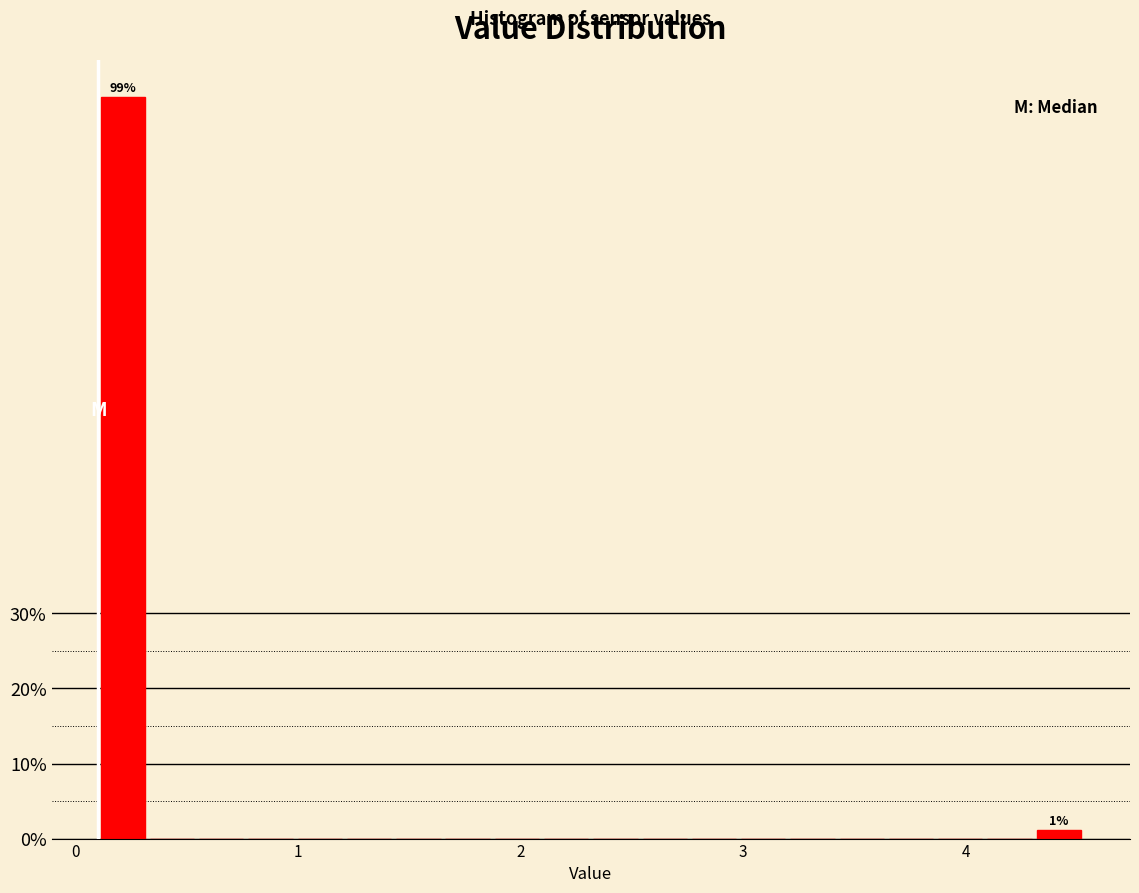

Around what value on the x-axis is the tallest bar? Give the approximate position of its centre, as read against the axis.

0.2